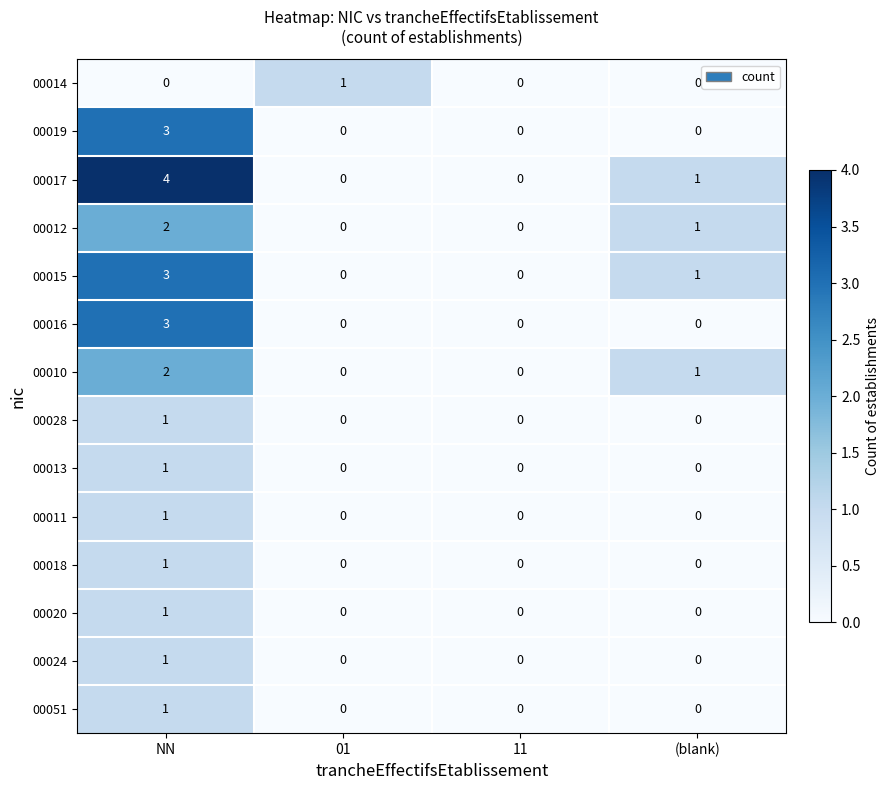

Which series has the largest range (max minus min)?

00017